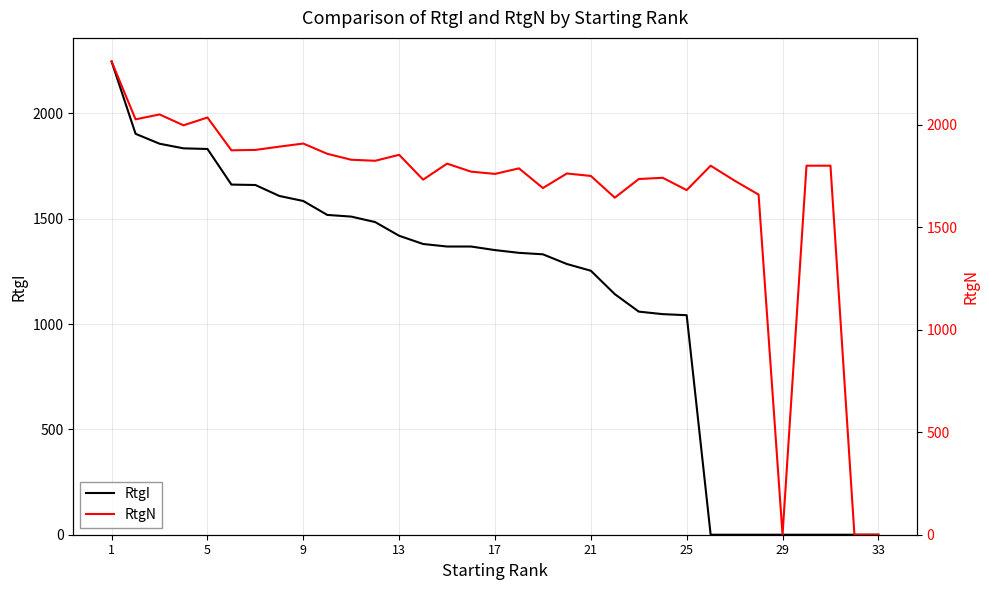

How many data points in RtgN are above 1800?

14